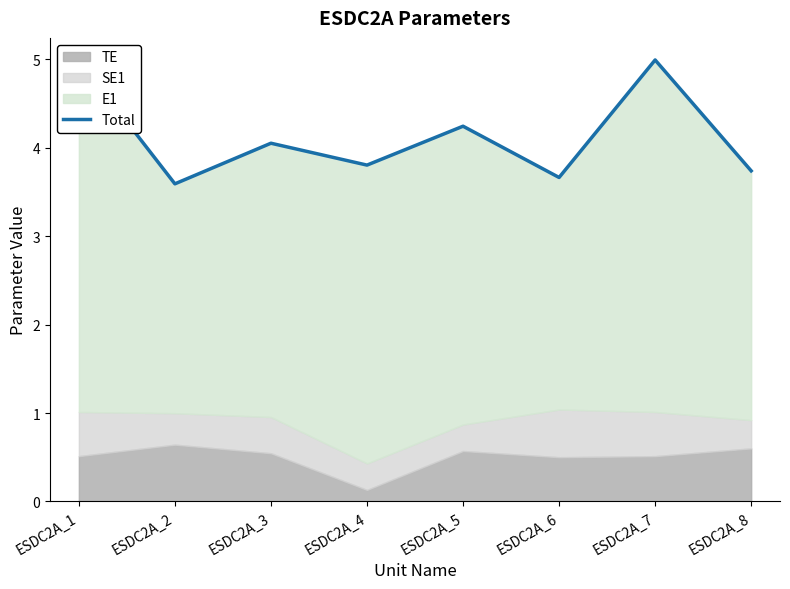

Rank the categories by value from highest to lowest.

ESDC2A_1, ESDC2A_7, ESDC2A_5, ESDC2A_3, ESDC2A_4, ESDC2A_8, ESDC2A_6, ESDC2A_2